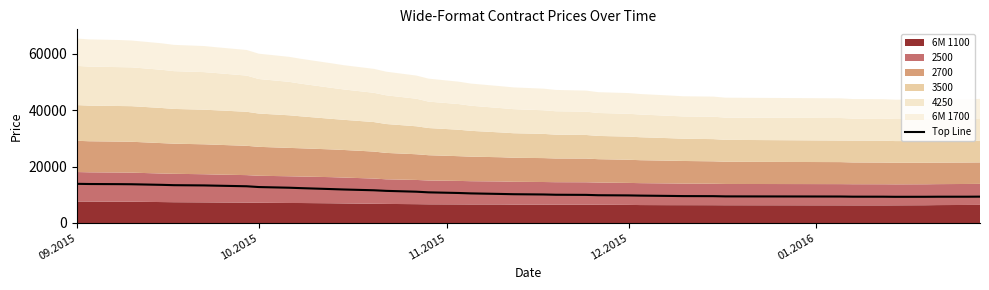

At which category does the chart reach its peak across all series?

09.2015